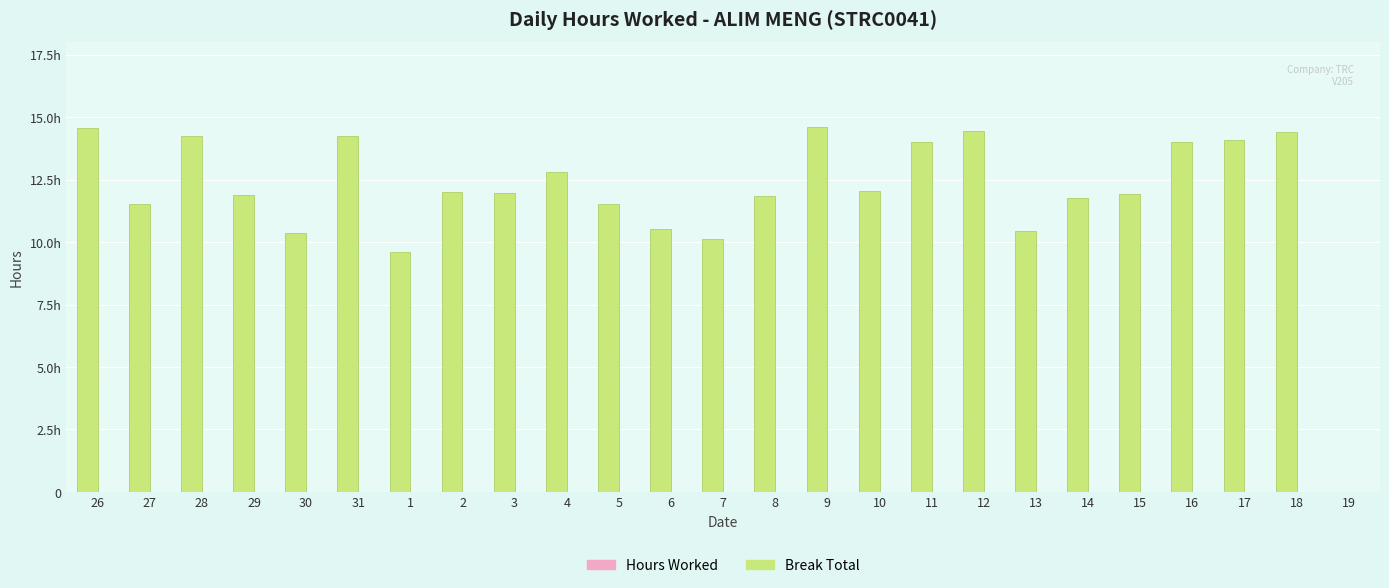

Reading left to right, extract all data points from this chart.

Hours Worked: 26=14.6	27=11.5	28=14.2	29=11.9	30=10.4	31=14.3	1=9.6	2=12.0	3=11.9	4=12.8	5=11.5	6=10.5	7=10.1	8=11.8	9=14.6	10=12.0	11=14.0	12=14.4	13=10.4	14=11.8	15=11.9	16=14.0	17=14.1	18=14.4	19=0.0
Break Total: 26=0.0	27=0.0	28=0.0	29=0.0	30=0.0	31=0.0	1=0.0	2=0.0	3=0.0	4=0.0	5=0.0	6=0.0	7=0.0	8=0.0	9=0.0	10=0.0	11=0.0	12=0.0	13=0.0	14=0.0	15=0.0	16=0.0	17=0.0	18=0.0	19=0.0